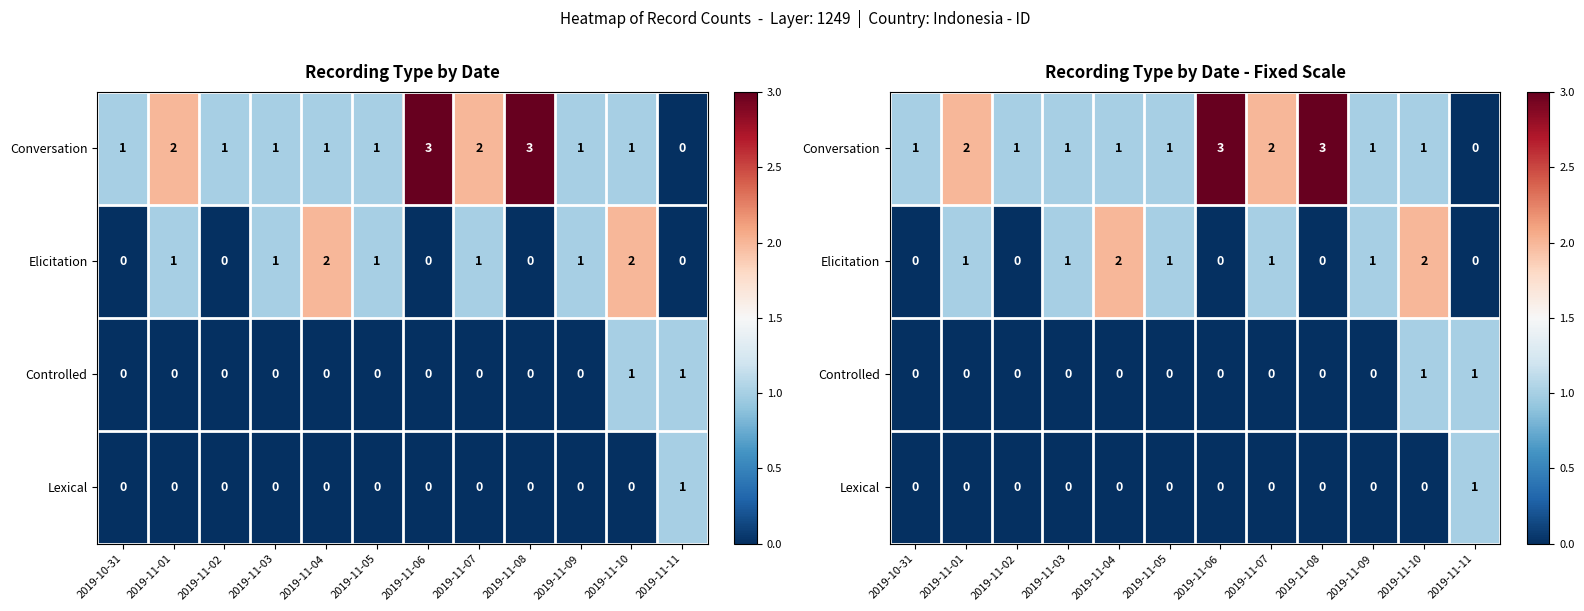

Count the Controlled values in the range 0 to 1.

12